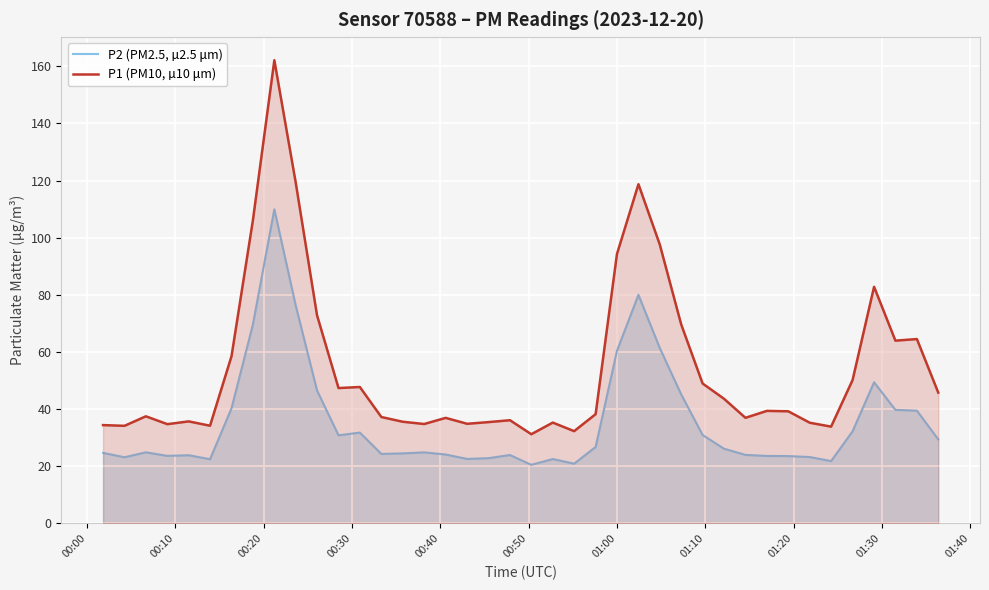

Rank the series by their maximum value, from highest to lowest.

P1 (PM10, µ10 μm), P2 (PM2.5, µ2.5 μm)